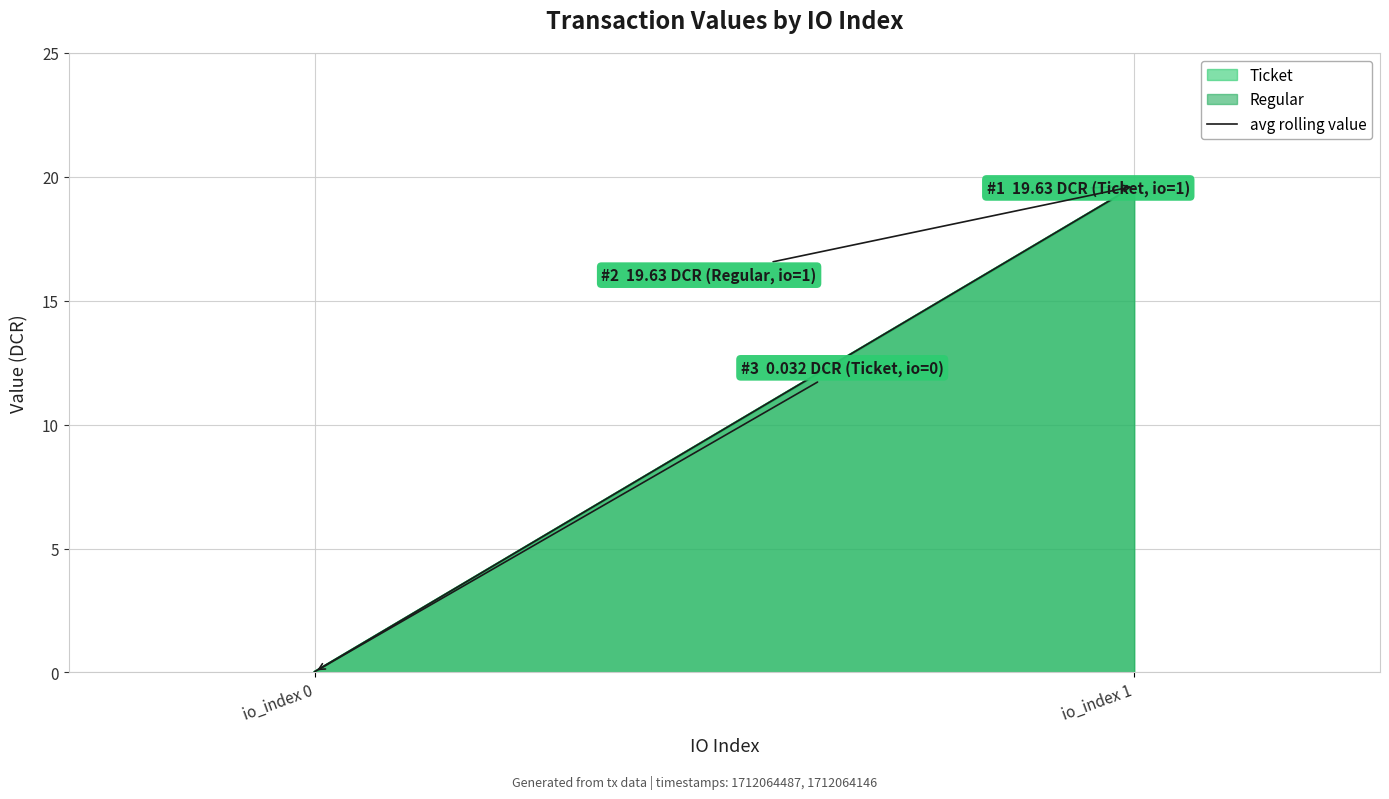

Does the chart display data point markers on the line(s)?

No